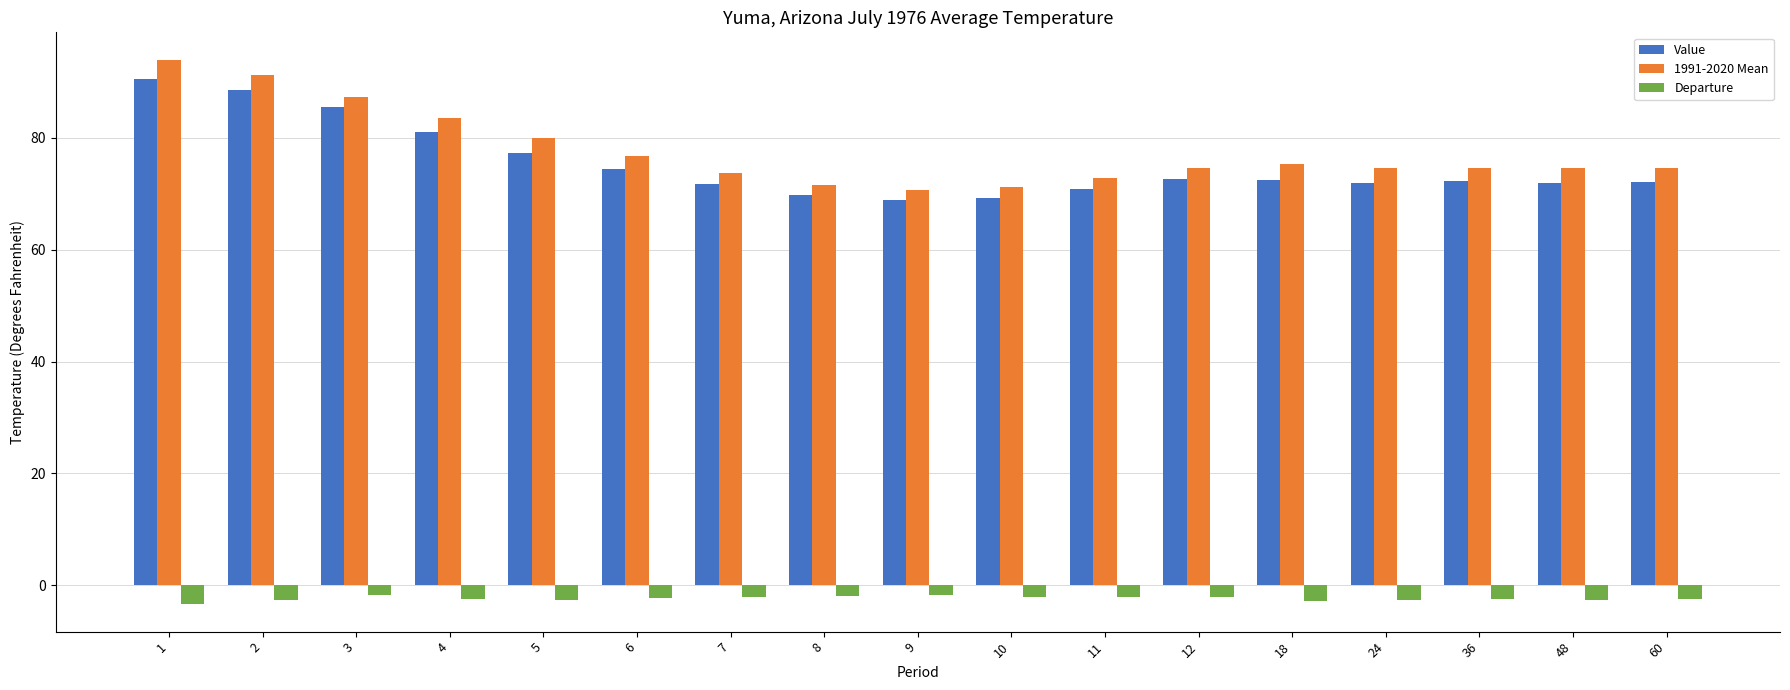

What is the smallest value displayed?

-3.4